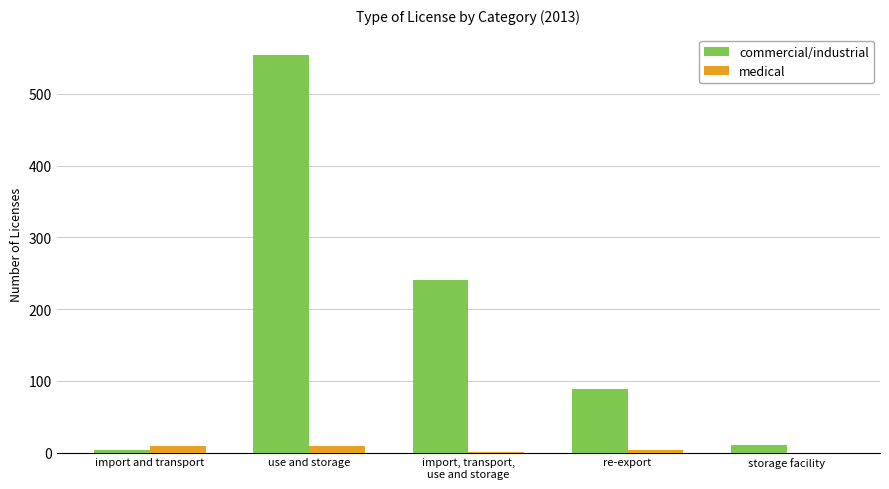

Count the medical values in the range 1 to 9.

4